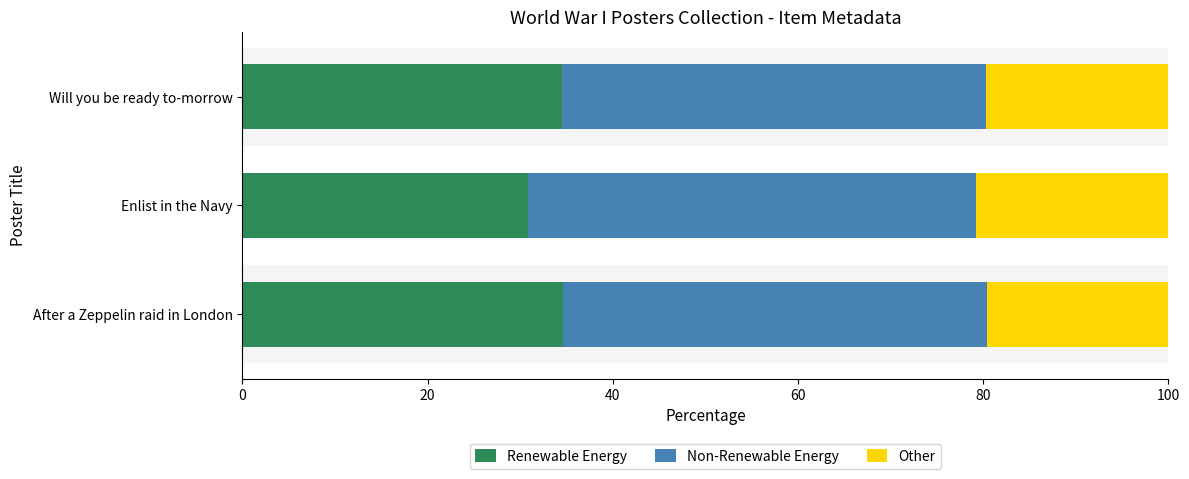

Rank the series by their average value, from highest to lowest.

Non-Renewable Energy, Renewable Energy, Other